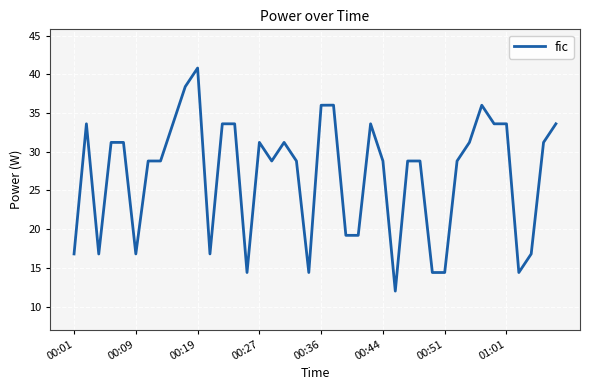

How many categories are shown in the chart?

40